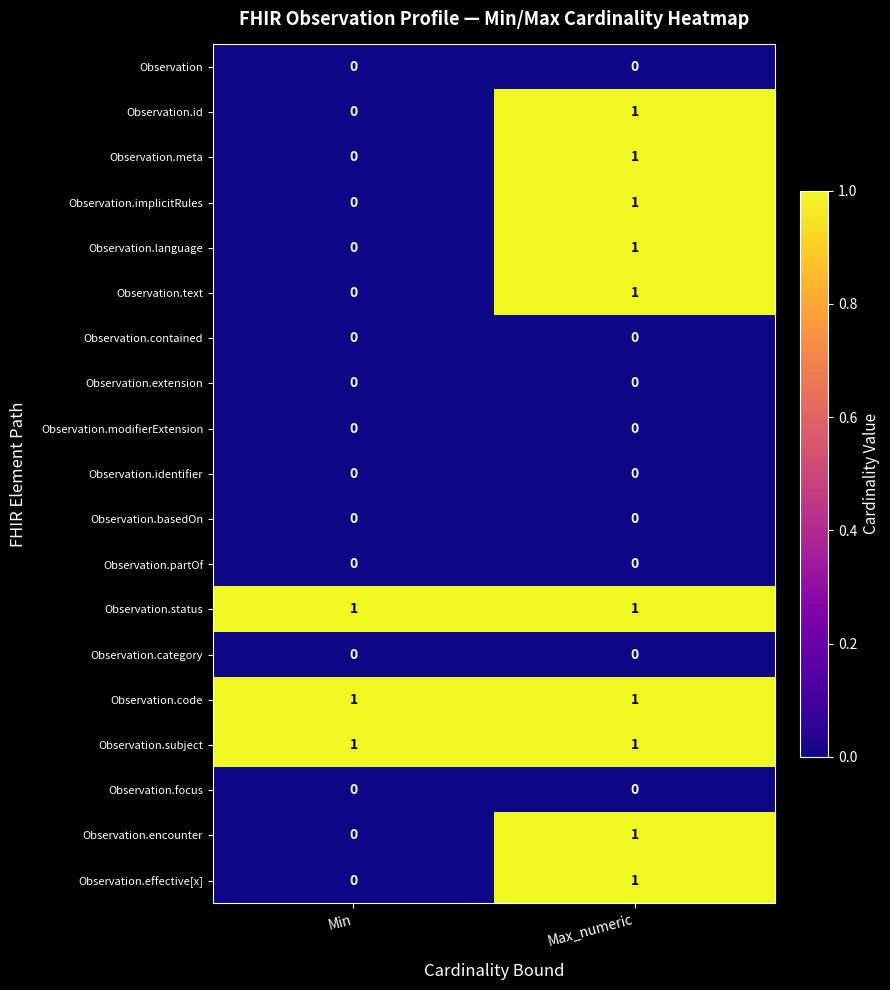

Where is Observation.effective[x] nearest to the value 0?

Min